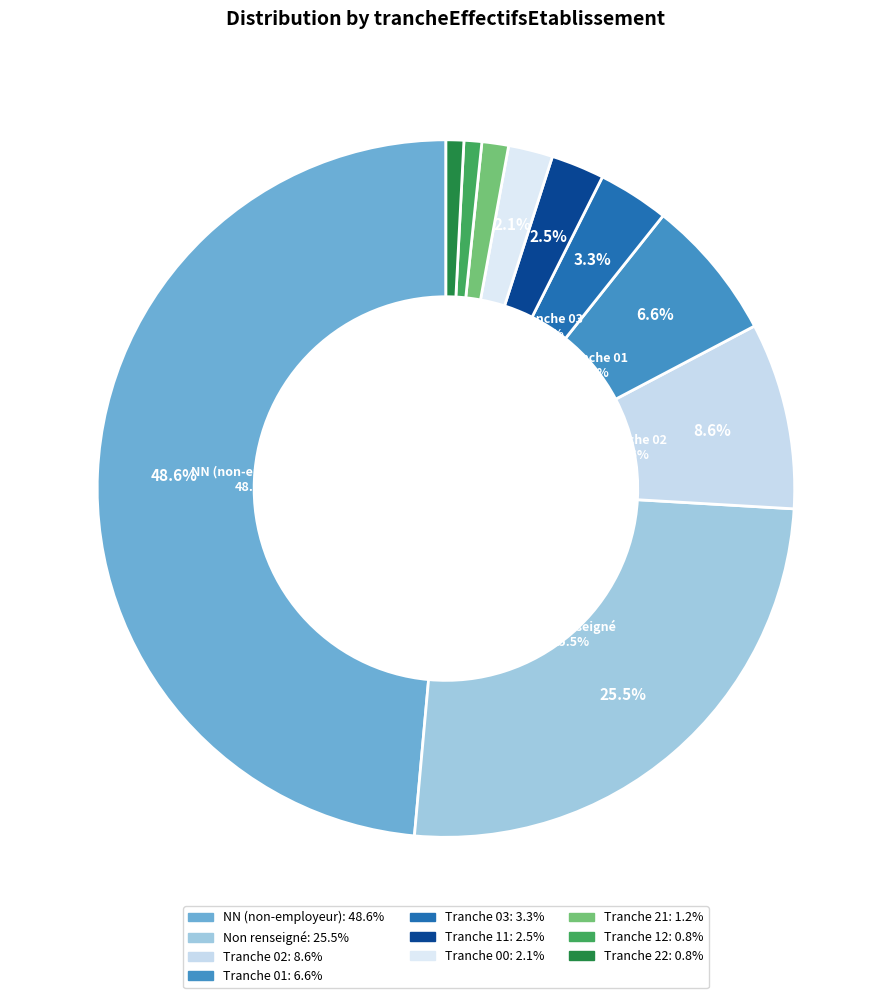

Is there a majority slice in this chart?

No